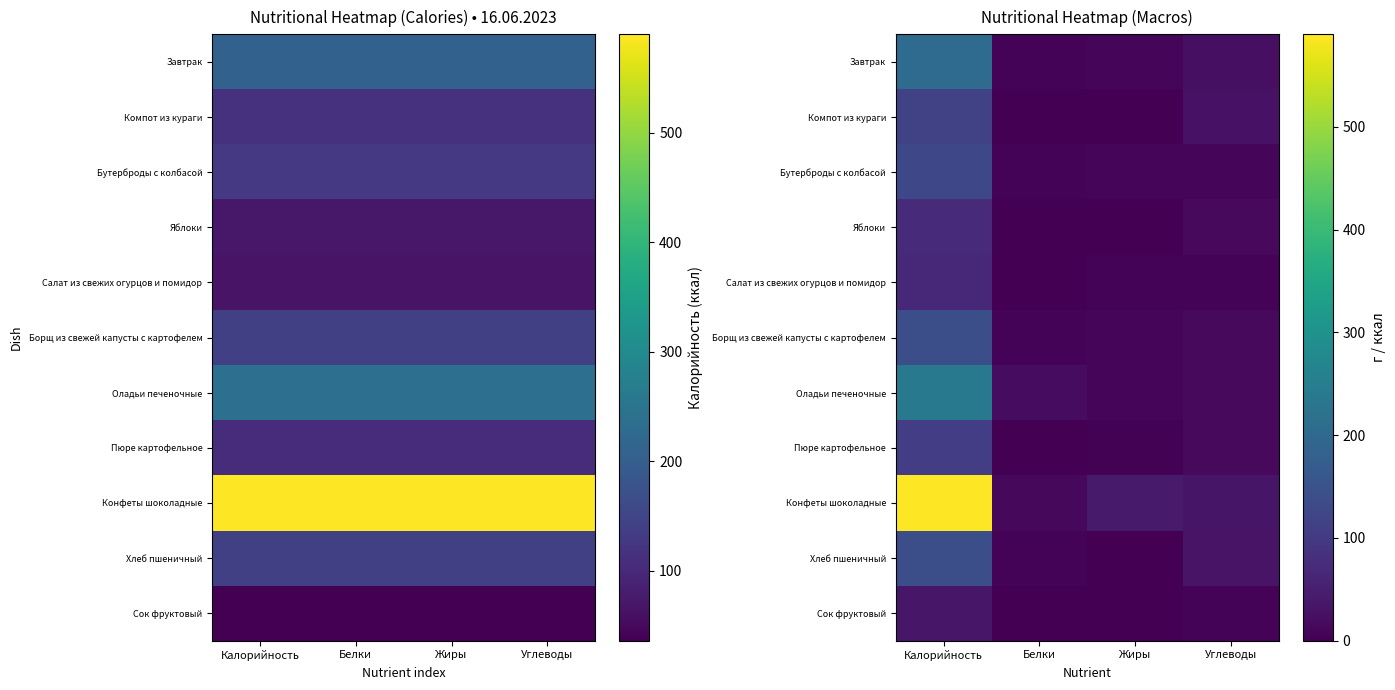

What is the difference between the highest and lowest values at Белки?

18